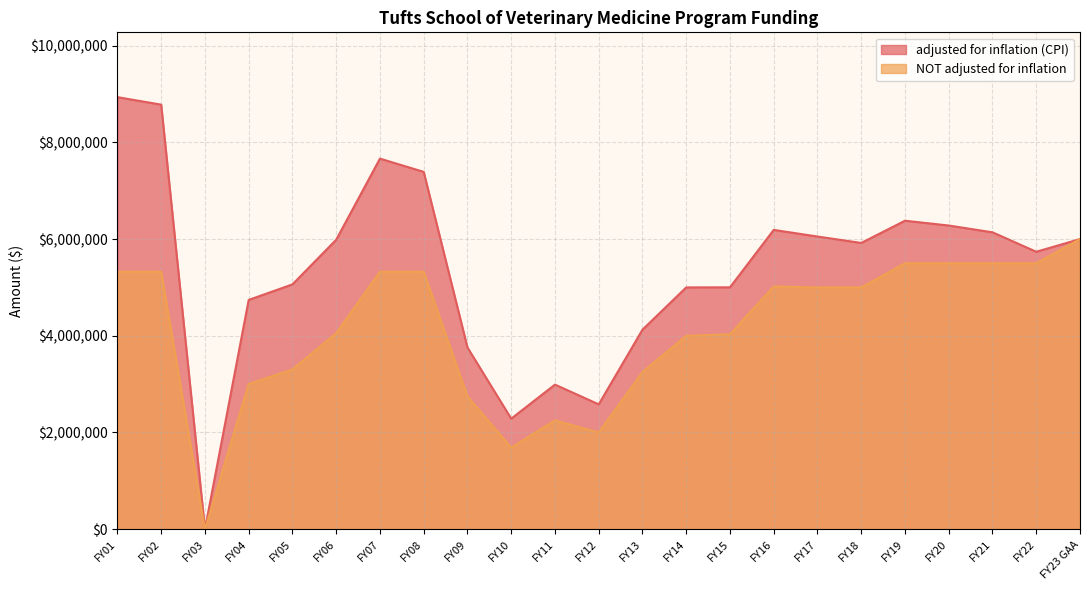

Reading left to right, what are all the values shown in this chart?

adjusted for inflation (CPI): FY01=8935742	FY02=8780265	FY03=0	FY04=4741860	FY05=5063286	FY06=5986493	FY07=7664179	FY08=7390029	FY09=3758159	FY10=2285813	FY11=2990091	FY12=2582028	FY13=4126252	FY14=5000656	FY15=5002368	FY16=6190109	FY17=6052839	FY18=5920129	FY19=6379878	FY20=6280614	FY21=6140068	FY22=5737942	FY23 GAA=6000000
NOT adjusted for inflation: FY01=5325000	FY02=5325000	FY03=0	FY04=3004000	FY05=3304000	FY06=4054000	FY07=5325000	FY08=5325000	FY09=2745925	FY10=1686584	FY11=2250000	FY12=2000000	FY13=3250000	FY14=4000000	FY15=4030000	FY16=5020000	FY17=5000000	FY18=5000000	FY19=5500000	FY20=5500000	FY21=5500000	FY22=5500000	FY23 GAA=6000000